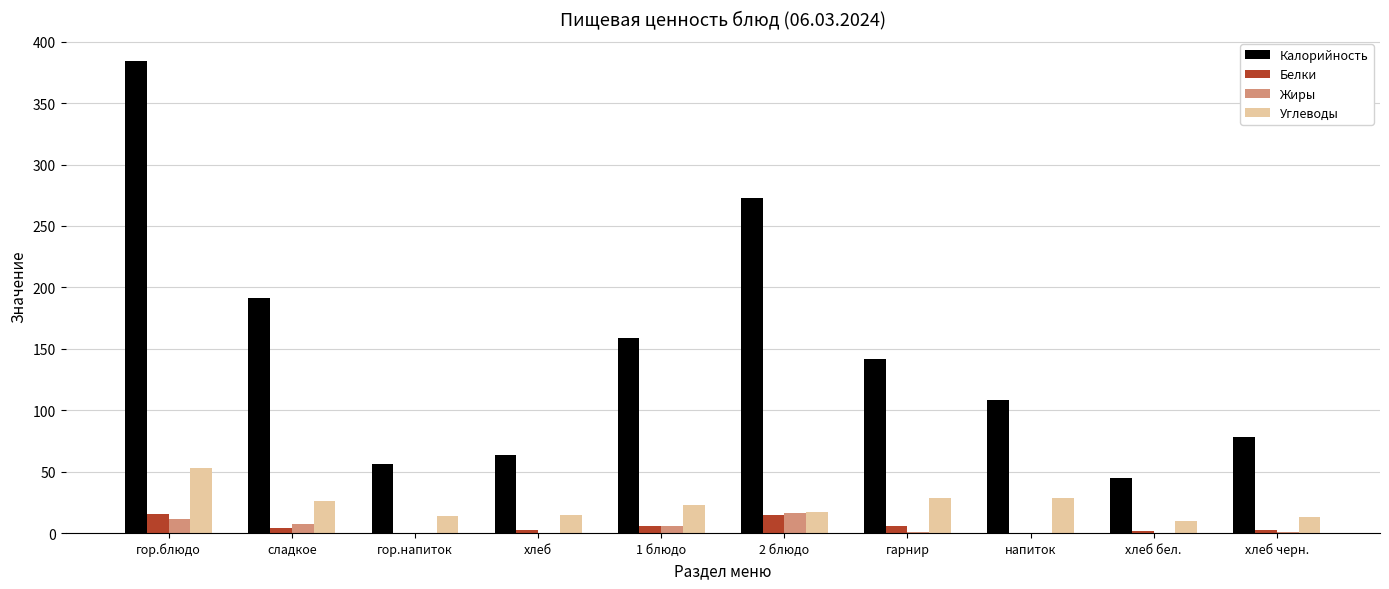

Does the chart contain stacked bars?

No